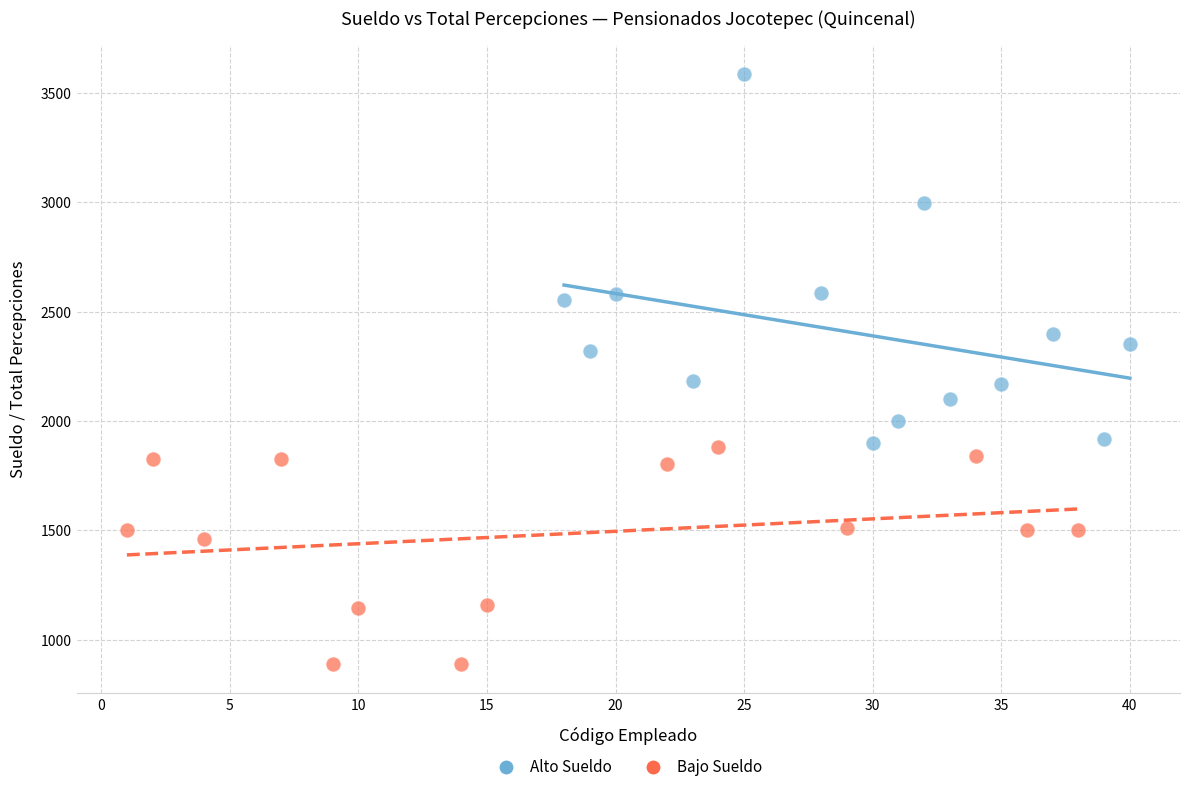

Which series has the largest Y range (max minus min)?

Alto Sueldo